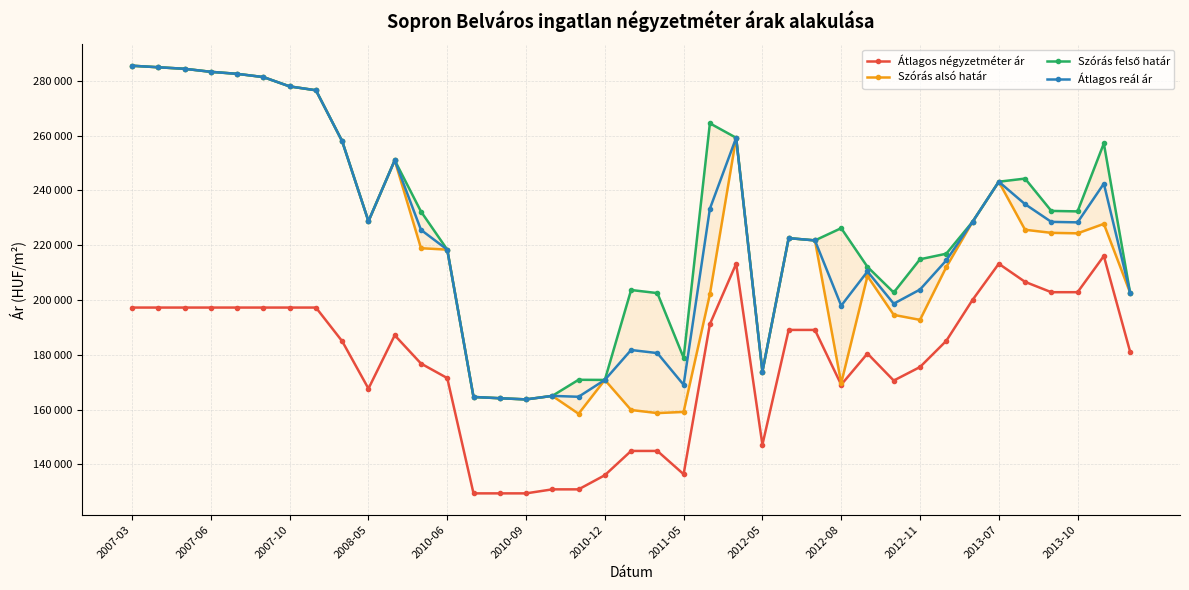

How many distinct data groups are displayed?

4